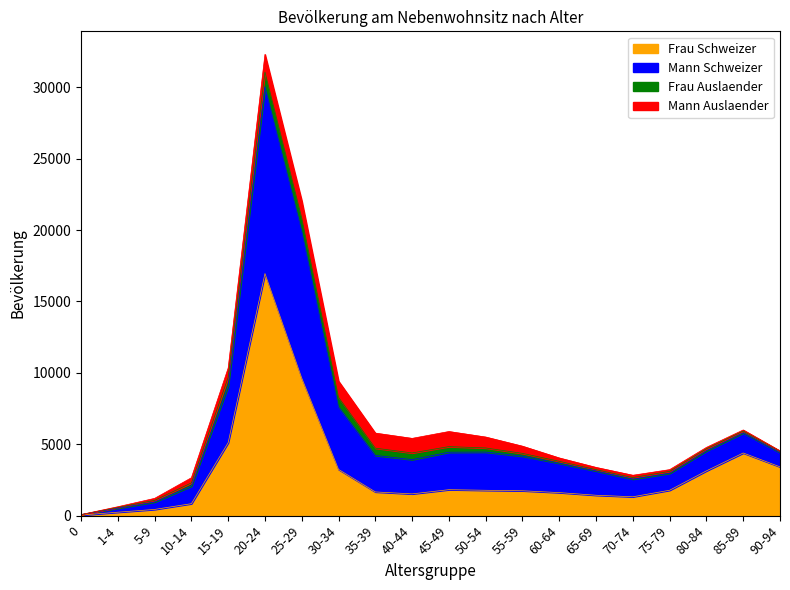

The value of Mann Schweizer at 65-69 is 4562. True or false?

False